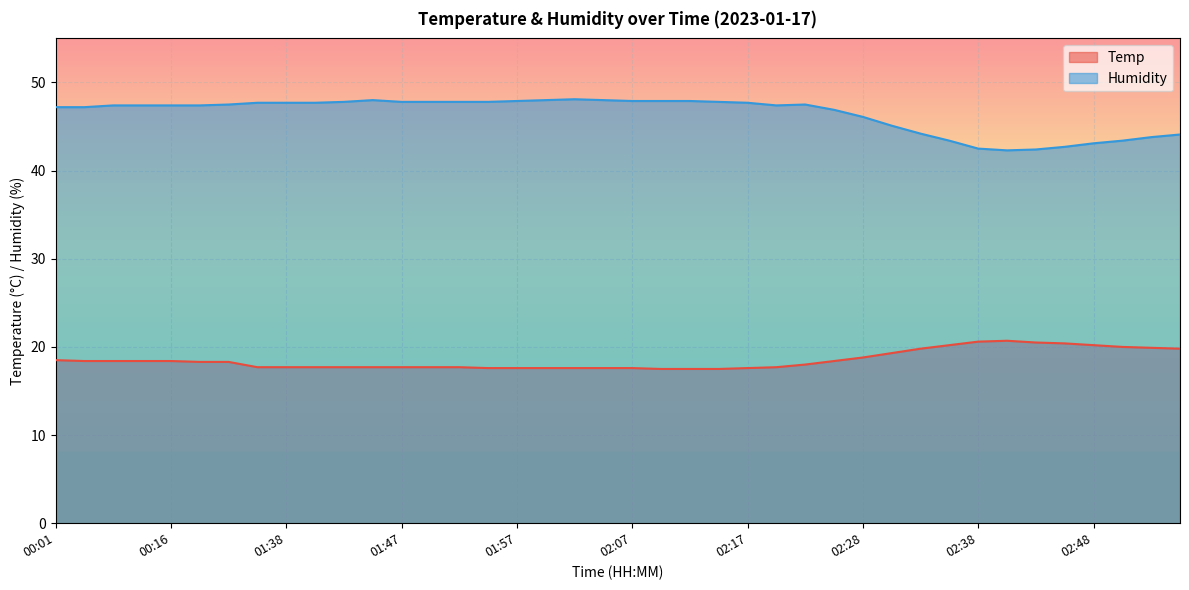

Reading right to left, extract all data points from this chart.

Temp: 02:55=19.8	02:53=19.9	02:50=20.0	02:48=20.2	02:46=20.4	02:43=20.5	02:41=20.7	02:38=20.6	02:36=20.2	02:33=19.8	02:30=19.3	02:28=18.8	02:25=18.4	02:22=18.0	02:20=17.7	02:17=17.6	02:14=17.5	02:12=17.5	02:10=17.5	02:07=17.6	02:05=17.6	02:02=17.6	02:00=17.6	01:57=17.6	01:55=17.6	01:52=17.7	01:50=17.7	01:47=17.7	01:45=17.7	01:42=17.7	01:40=17.7	01:38=17.7	01:35=17.7	00:26=18.3	00:18=18.3	00:16=18.4	00:13=18.4	00:11=18.4	00:03=18.4	00:01=18.5
Humidity: 02:55=44.1	02:53=43.8	02:50=43.4	02:48=43.1	02:46=42.7	02:43=42.4	02:41=42.3	02:38=42.5	02:36=43.4	02:33=44.2	02:30=45.1	02:28=46.1	02:25=46.9	02:22=47.5	02:20=47.4	02:17=47.7	02:14=47.8	02:12=47.9	02:10=47.9	02:07=47.9	02:05=48.0	02:02=48.1	02:00=48.0	01:57=47.9	01:55=47.8	01:52=47.8	01:50=47.8	01:47=47.8	01:45=48.0	01:42=47.8	01:40=47.7	01:38=47.7	01:35=47.7	00:26=47.5	00:18=47.4	00:16=47.4	00:13=47.4	00:11=47.4	00:03=47.2	00:01=47.2